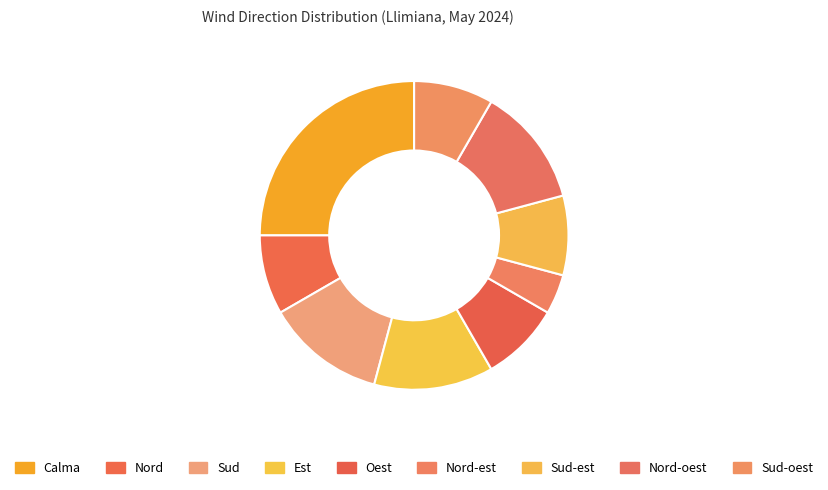

What portion of the pie excludes Nord-est?

95.8%